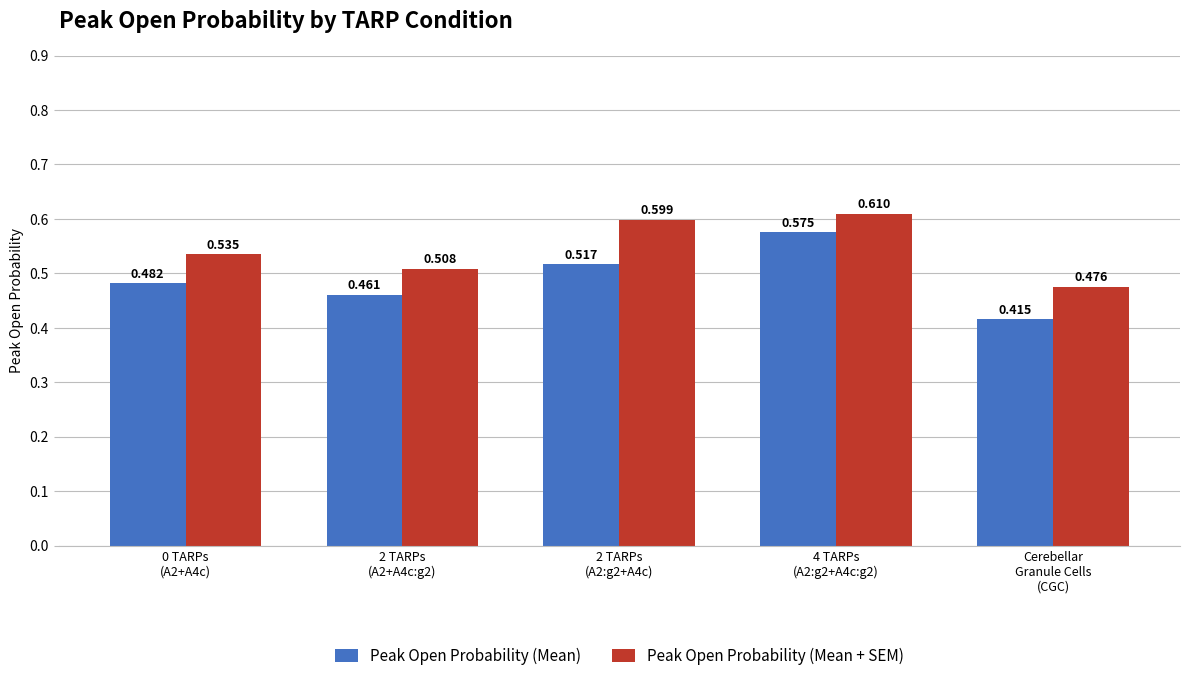

List the series in order of their overall mean, highest first.

Peak Open Probability (Mean + SEM), Peak Open Probability (Mean)